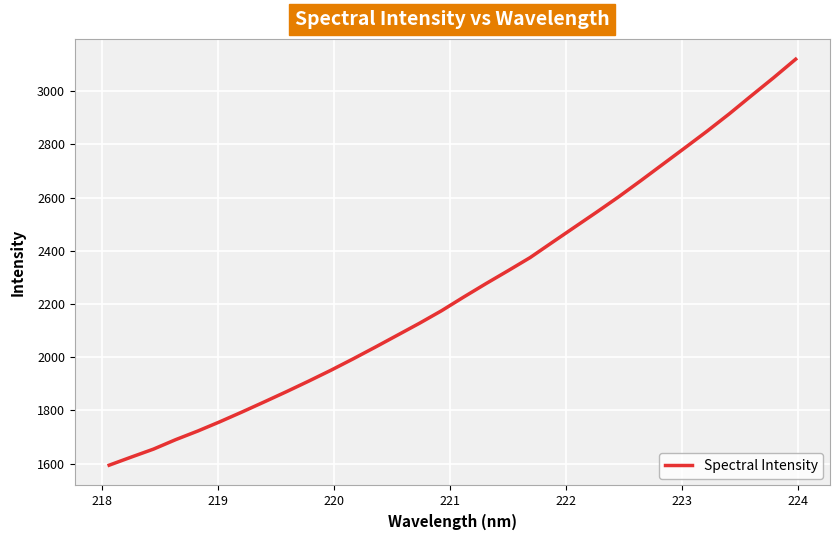

What is the greatest value displayed?

3120.3